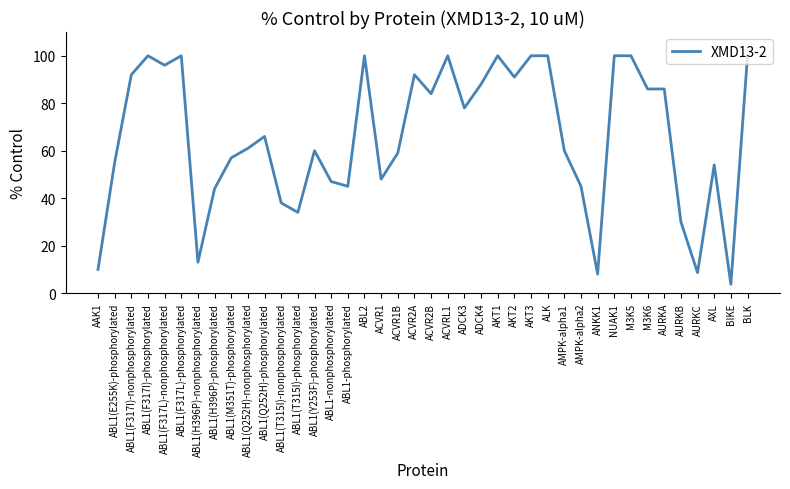

Read the value at ABL1(T315I)-nonphosphorylated.

38.0